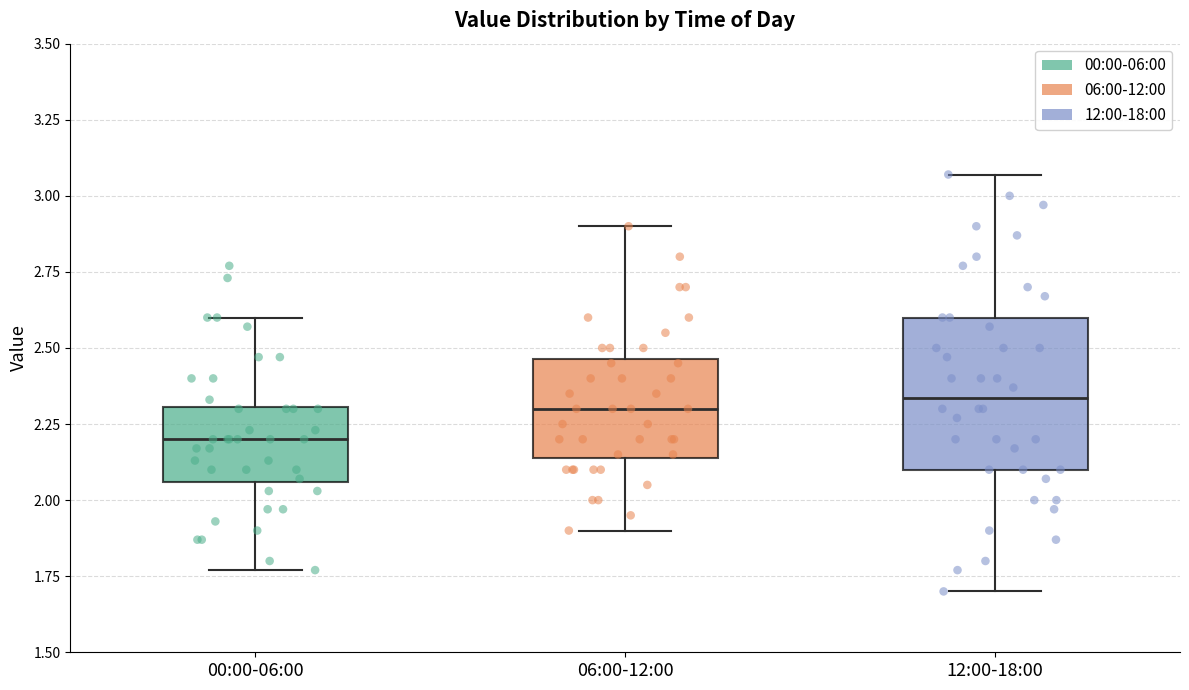

Which box is the tallest, from its lower edge to its upper edge?

12:00-18:00